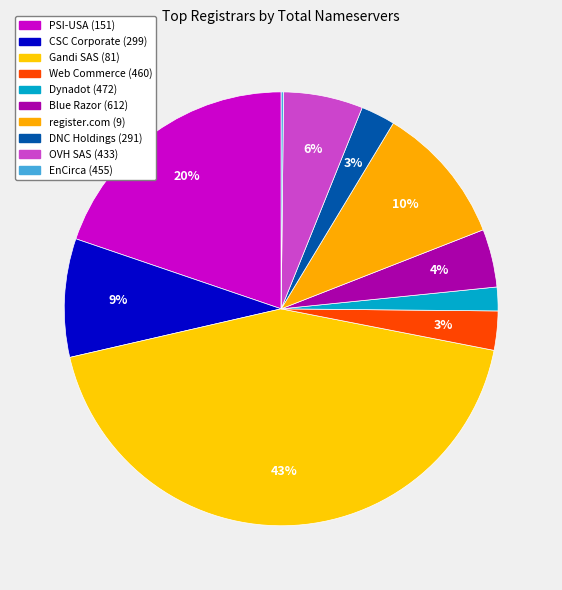

To the nearest percent, what is the difference between the largest and smallest slice percentages?

43%